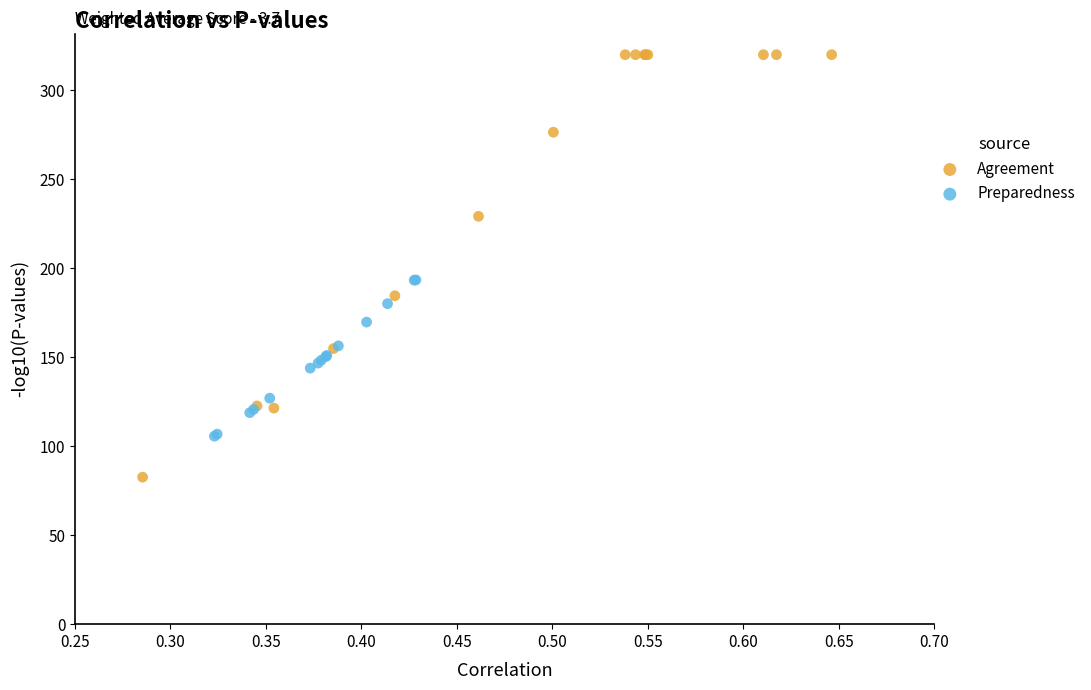

What are all the series names shown in the legend?

Agreement, Preparedness